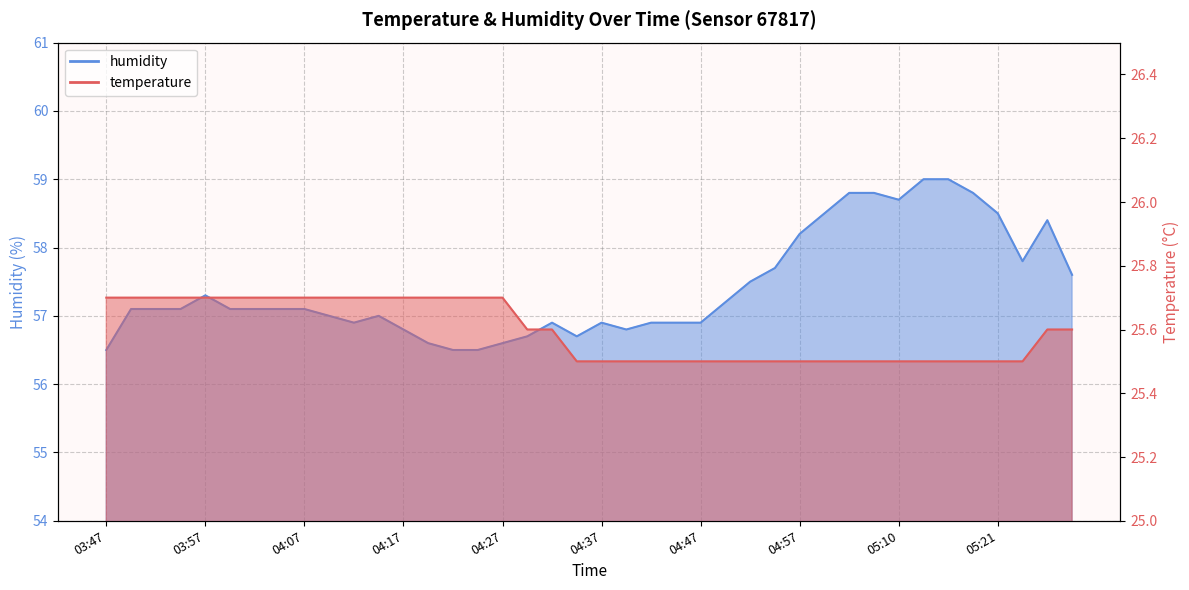

Where is the first local minimum for humidity?

04:12